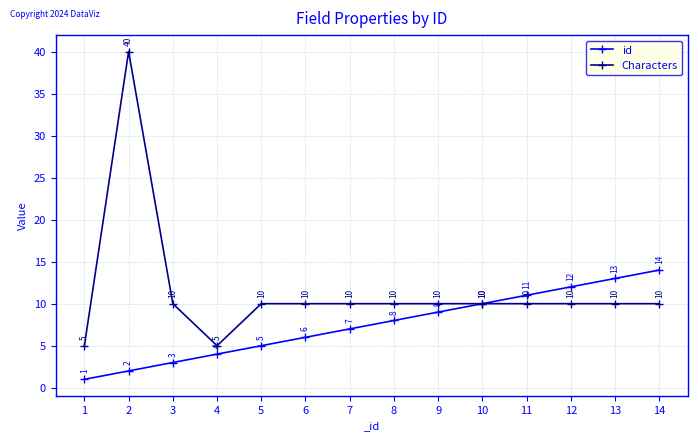

True or false: Characters has a value of 40 at 2.

True